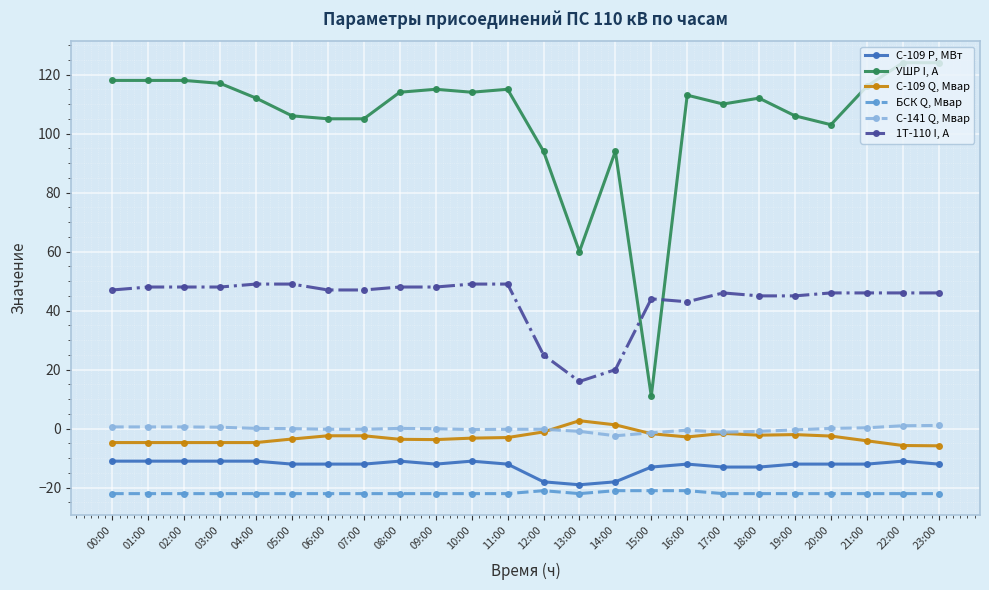

List the series in order of their peak value, highest first.

УШР I, А, 1Т-110 I, А, С-109 Q, Мвар, С-141 Q, Мвар, С-109 P, МВт, БСК Q, Мвар